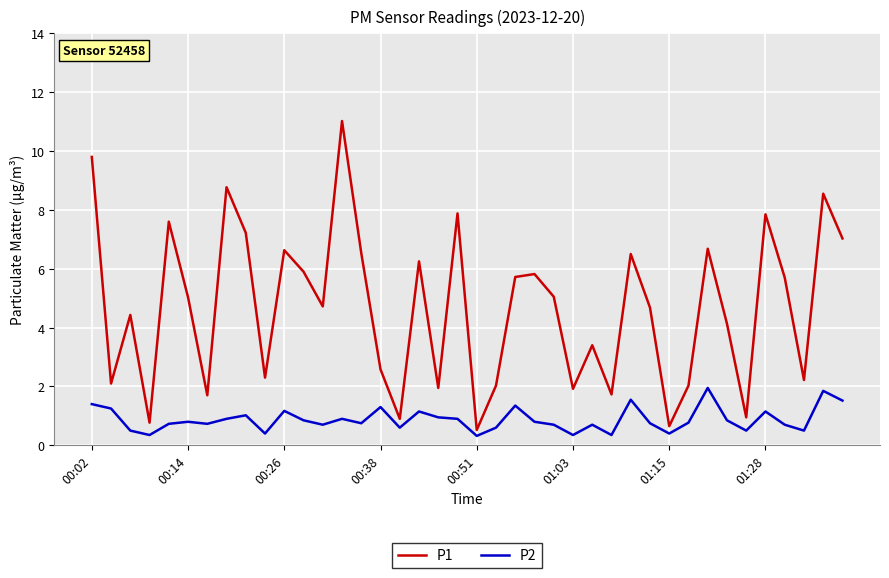

What is the smallest value displayed?

0.3